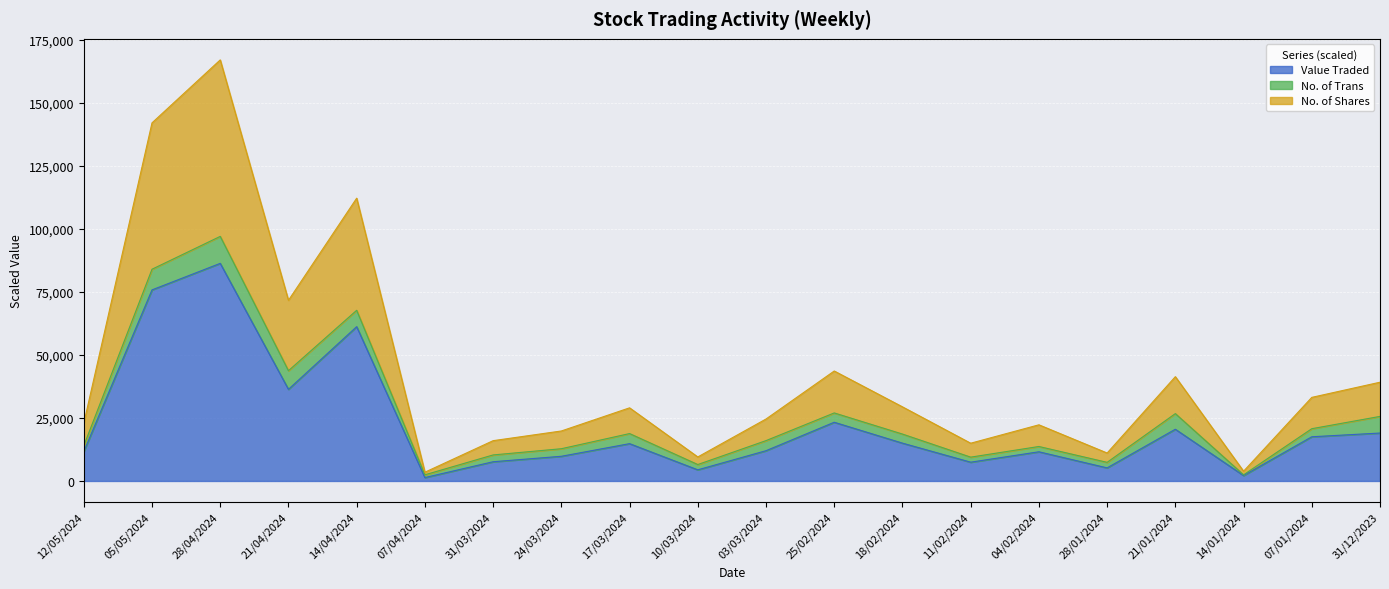

True or false: Value Traded and No. of Shares intersect in this chart.

False